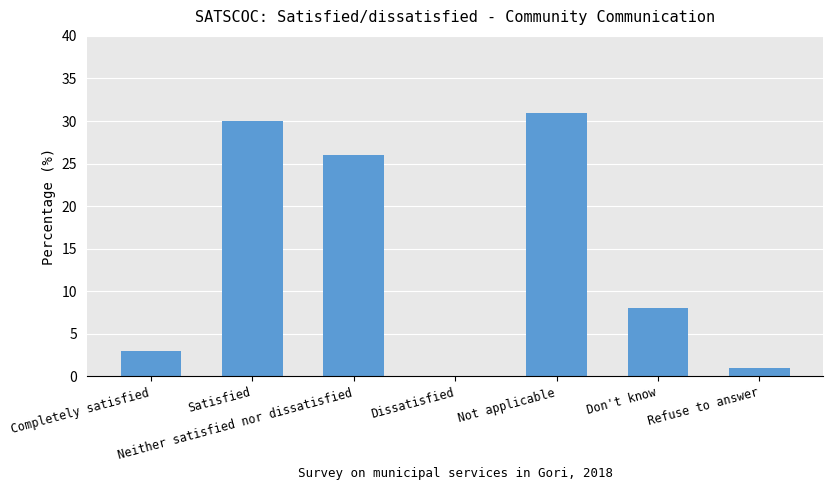

Where is the data nearest to the value 15?

Don't know